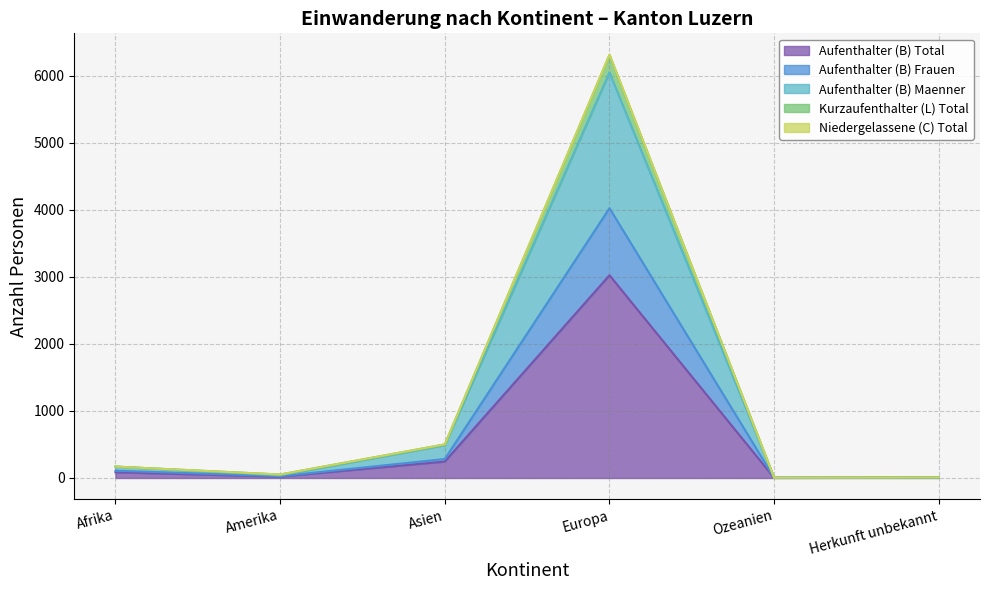

At which category is the sum across all series the highest?

Europa